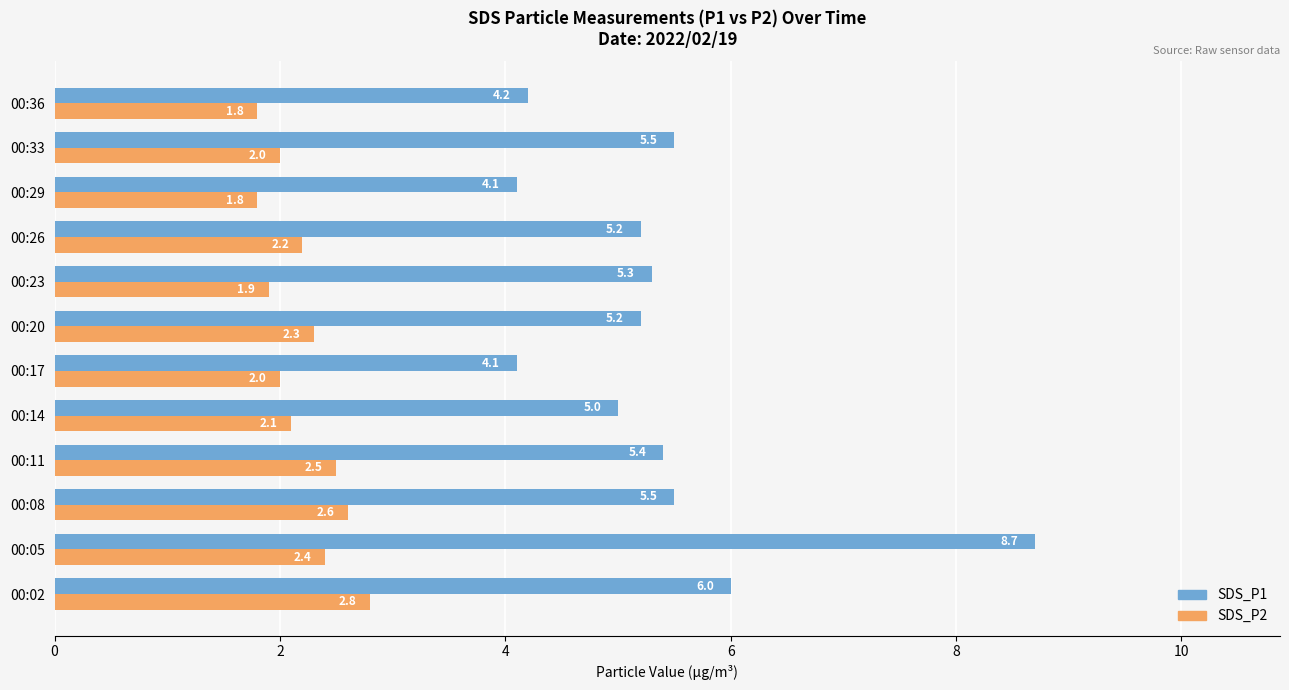

True or false: SDS_P1 has a value of 5.2 at 00:20.

True